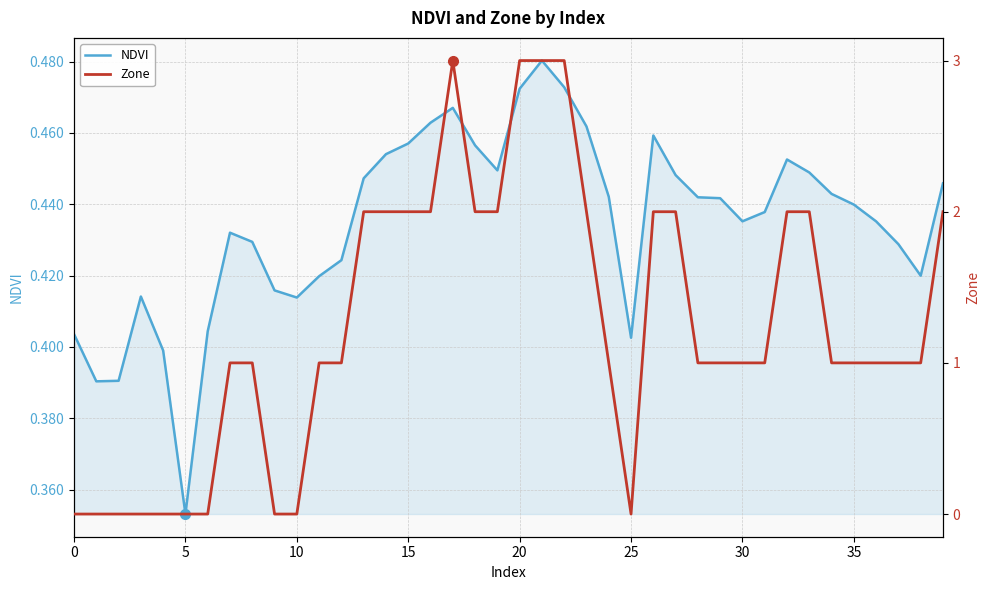

What are all the series names shown in the legend?

NDVI, Zone